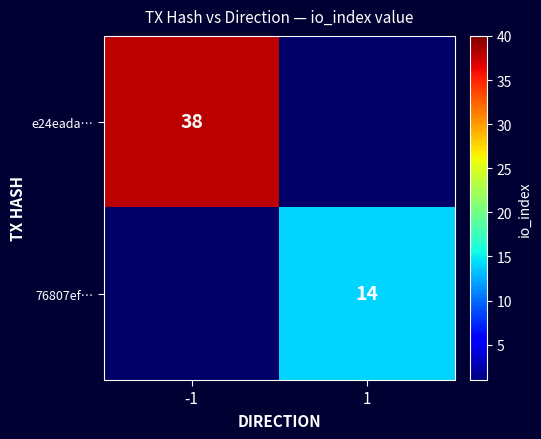

Is it true that 76807ef… equals 14 at 1?

True